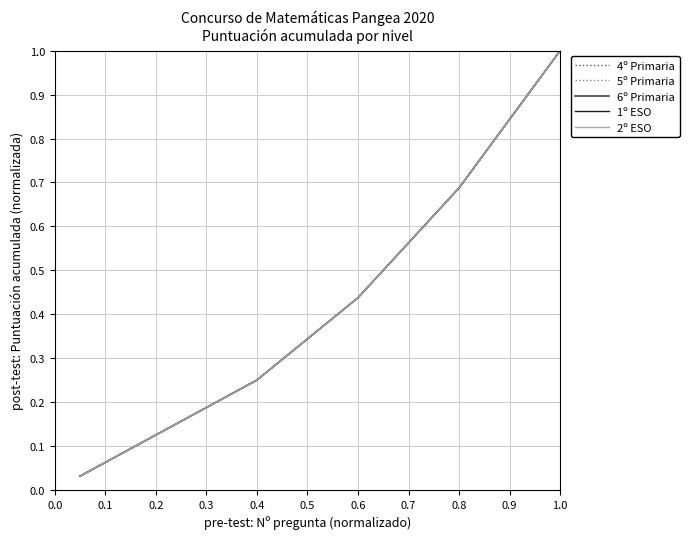

Is this an area chart (filled region under the line)?

No